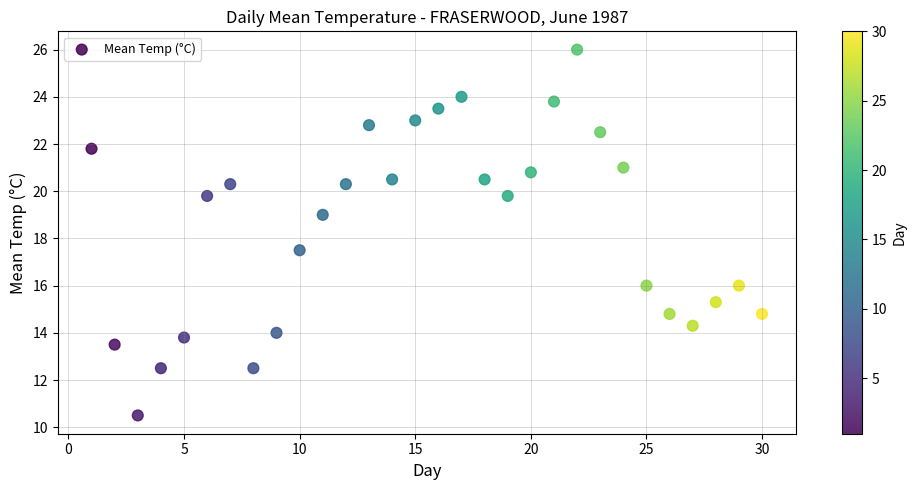

What Y value in the scatter plot is closest to 18?

17.5